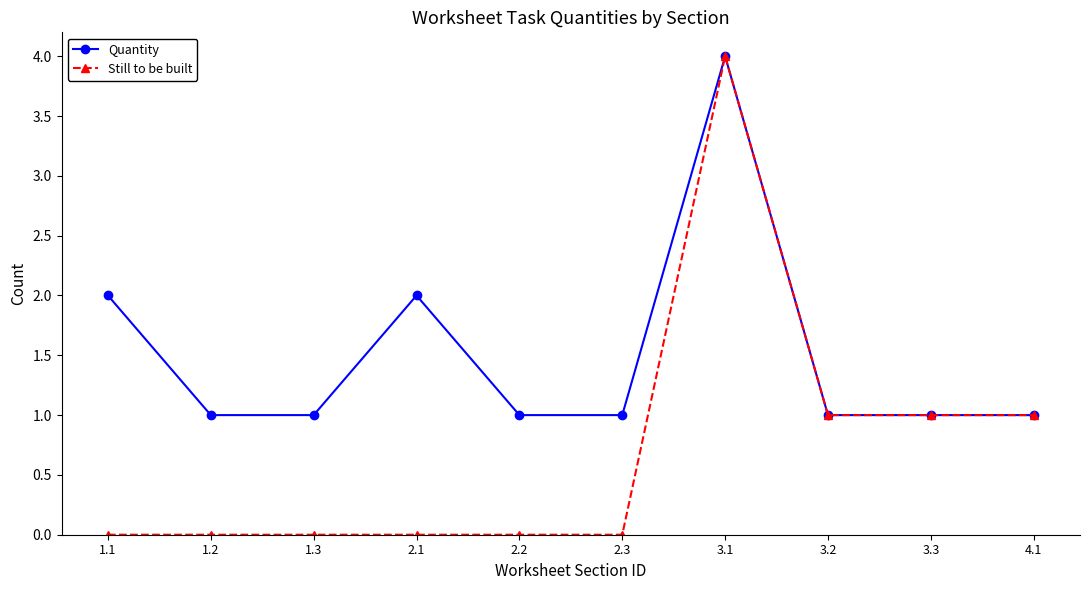

Which label corresponds to the largest value in the chart?

3.1